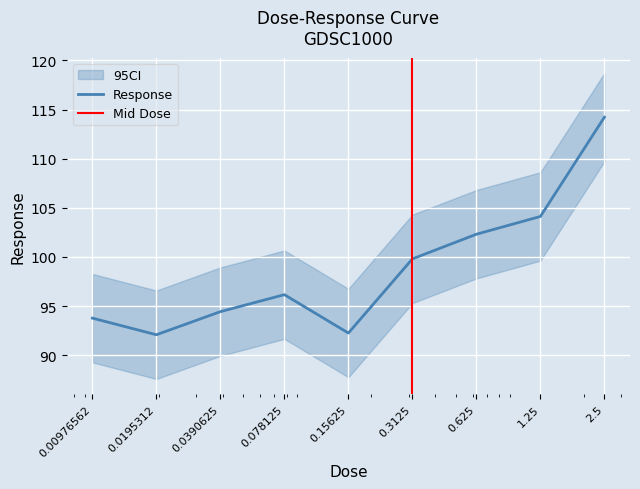

Reading left to right, extract all data points from this chart.

0.00976562=93.8	0.0195312=92.1	0.0390625=94.4	0.078125=96.2	0.15625=92.3	0.3125=99.8	0.625=102.3	1.25=104.1	2.5=114.2